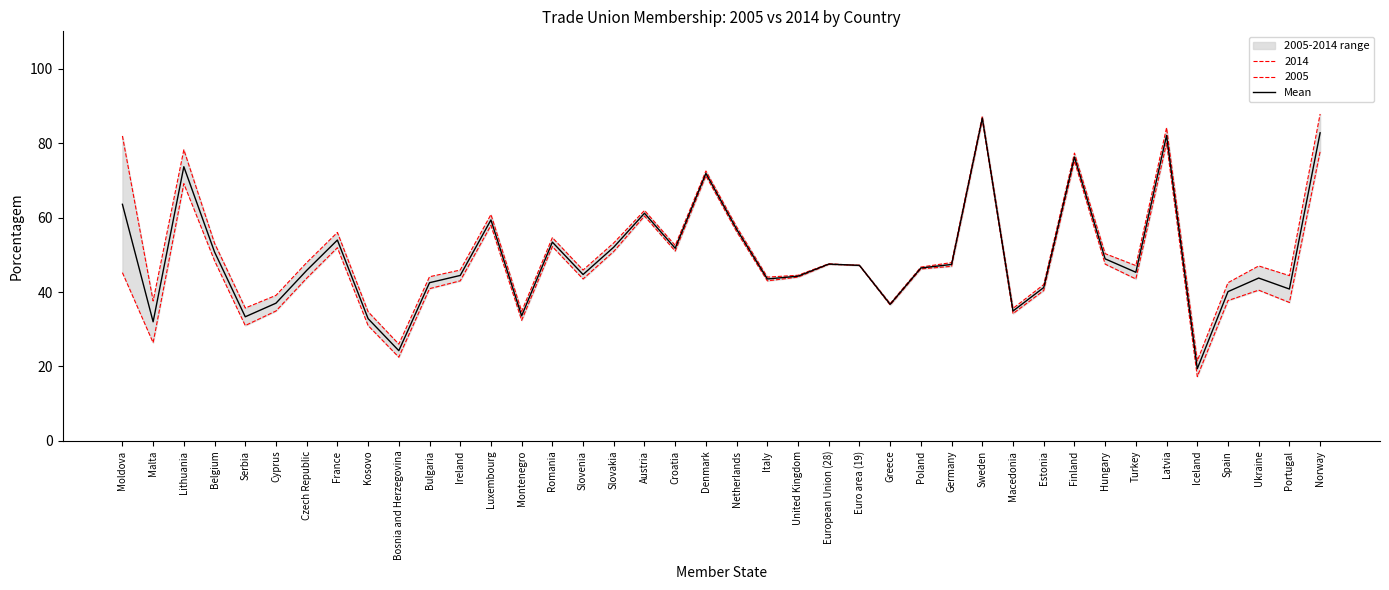

At which category does the data reach its first local valley?

Malta